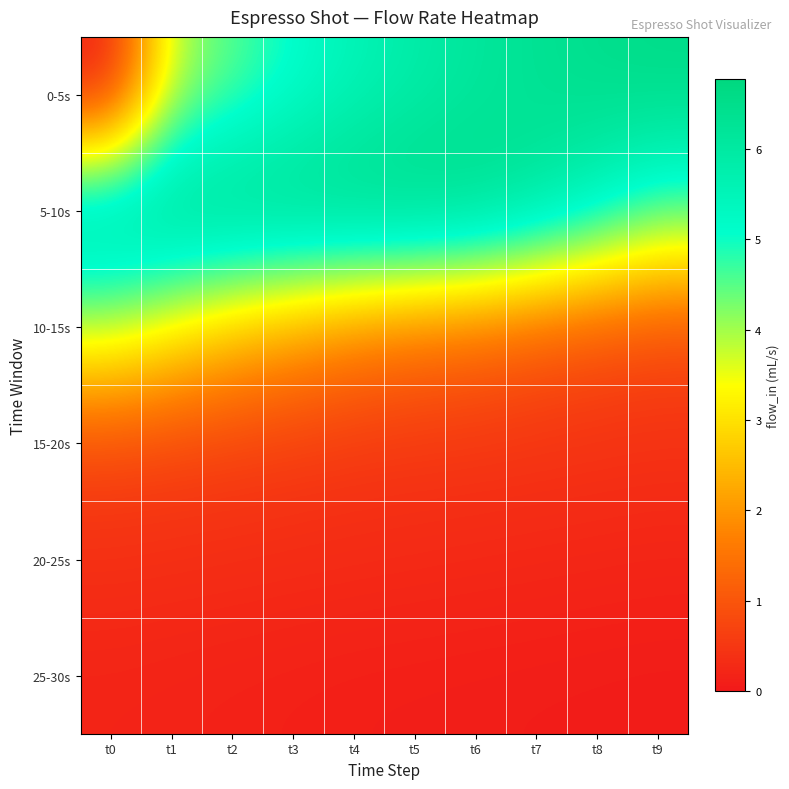

Reading left to right, list all the values displayed in this chart.

0-5s: t0=0.0	t1=3.9	t2=4.5	t3=5.1	t4=5.5	t5=5.8	t6=6.1	t7=6.3	t8=6.5	t9=6.6
5-10s: t0=6.6	t1=6.7	t2=6.7	t3=6.7	t4=6.8	t5=6.8	t6=6.6	t7=6.1	t8=5.5	t9=4.7
10-15s: t0=3.9	t1=3.2	t2=2.6	t3=2.2	t4=1.8	t5=1.5	t6=1.4	t7=1.1	t8=0.9	t9=0.8
15-20s: t0=0.7	t1=0.7	t2=0.6	t3=0.6	t4=0.5	t5=0.5	t6=0.5	t7=0.4	t8=0.4	t9=0.4
20-25s: t0=0.4	t1=0.4	t2=0.3	t3=0.3	t4=0.3	t5=0.3	t6=0.3	t7=0.2	t8=0.2	t9=0.2
25-30s: t0=0.2	t1=0.2	t2=0.1	t3=0.1	t4=0.1	t5=0.1	t6=0.1	t7=0.1	t8=0.1	t9=0.1